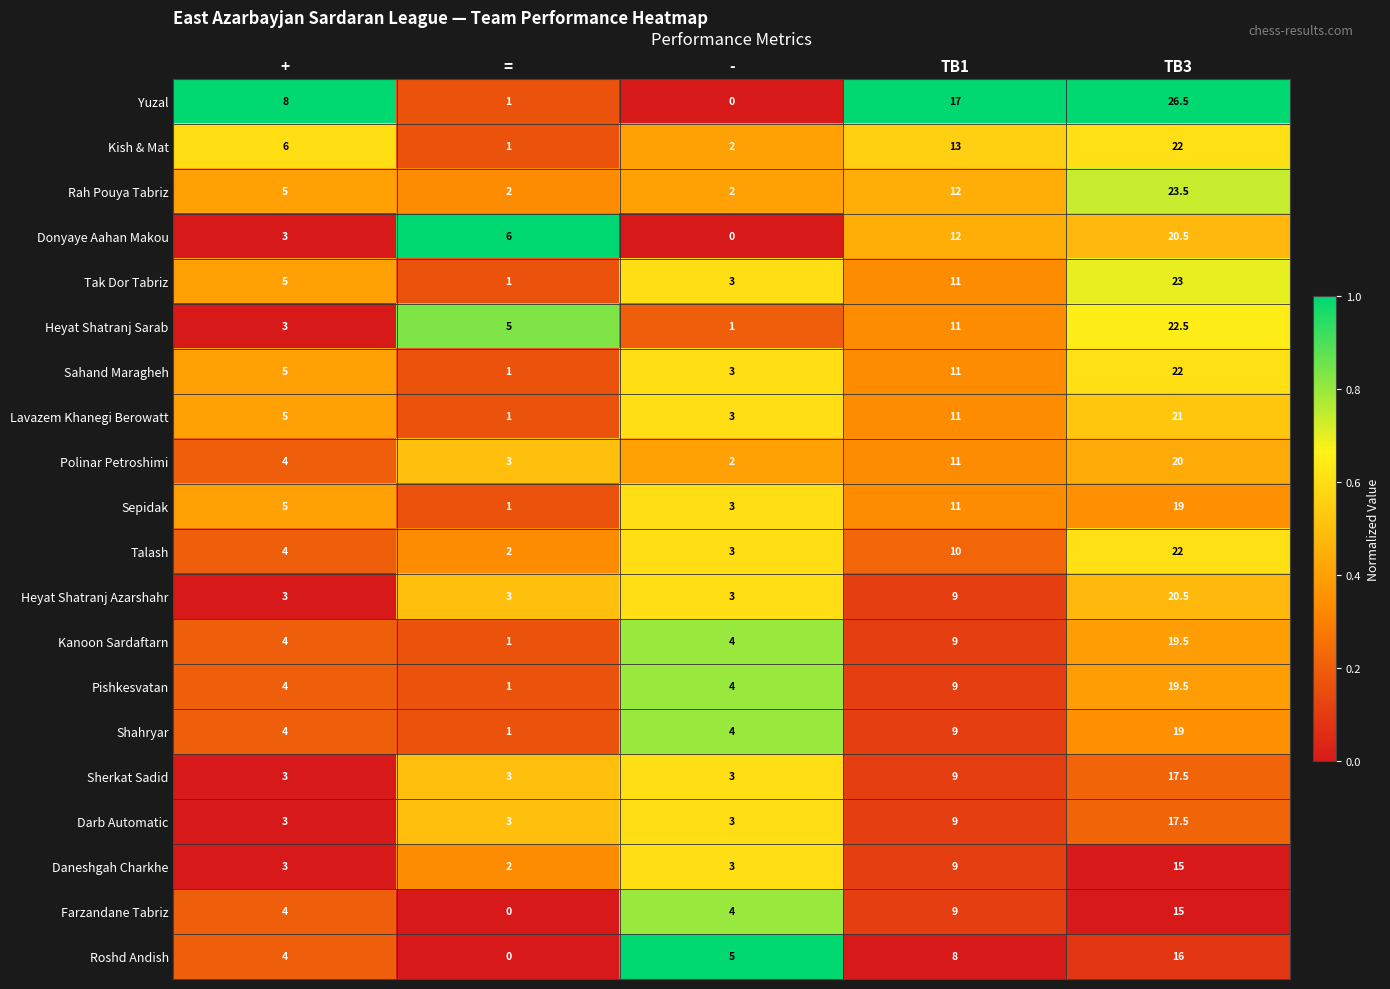

What is the approximate value of Pishkesvatan at TB3?

19.5